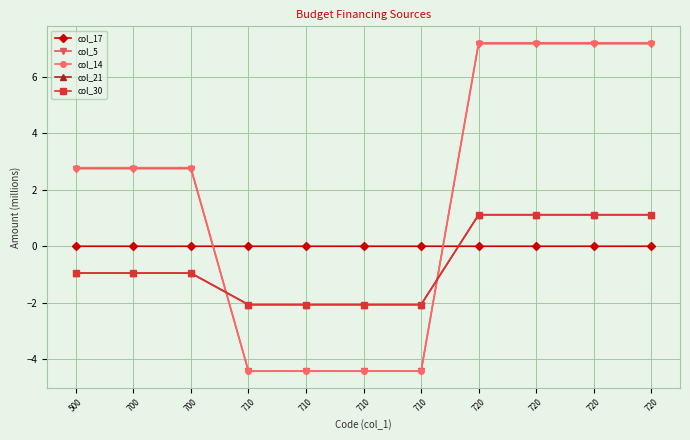

Is this an area chart (filled region under the line)?

No